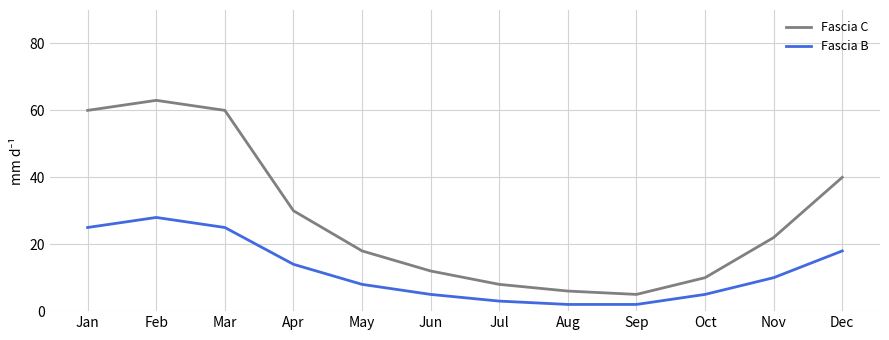

What is the difference between the maximum and minimum values in the Fascia B series?

26